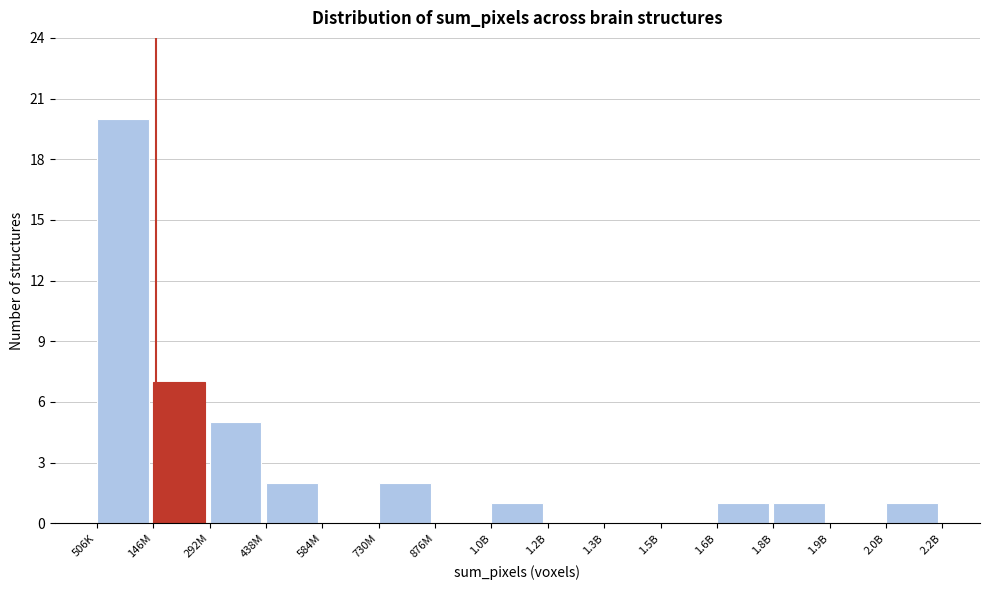

Reading right to left, transcribe all the data shown in this chart.

2.0B=1	1.9B=0	1.8B=1	1.6B=1	1.5B=0	1.3B=0	1.2B=0	1.0B=1	876M=0	730M=2	584M=0	438M=2	292M=5	146M=7	506K=20